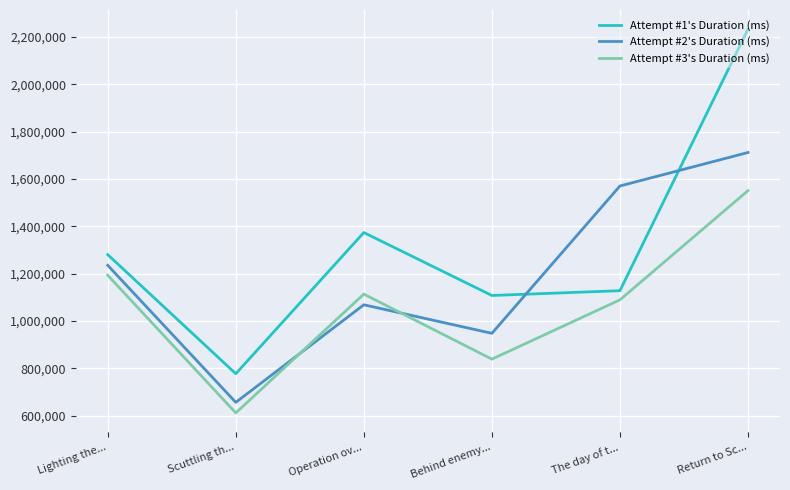

Rank the series by their maximum value, from highest to lowest.

Attempt #1's Duration (ms), Attempt #2's Duration (ms), Attempt #3's Duration (ms)